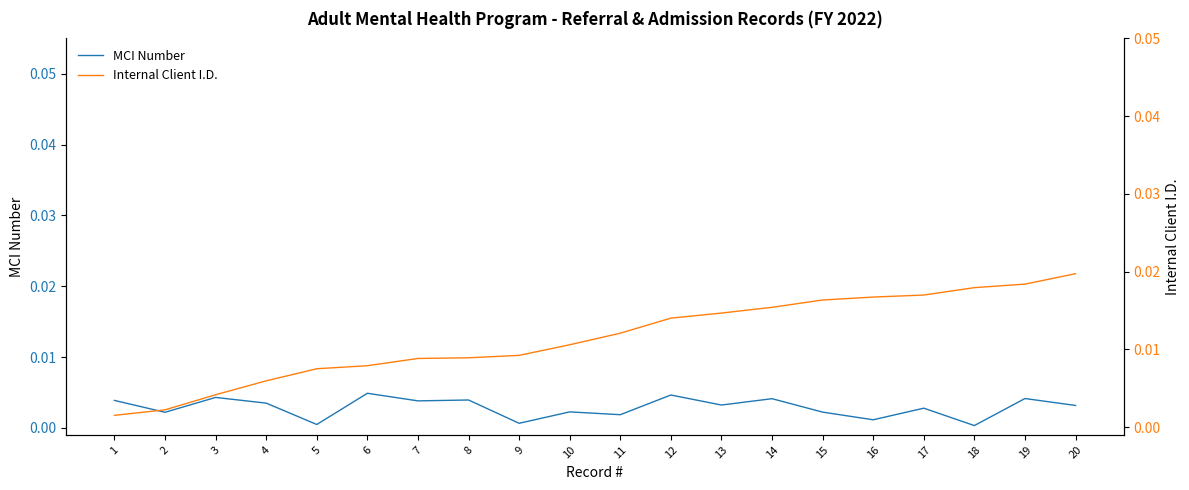

Which category has the lowest value in the MCI Number series?

18